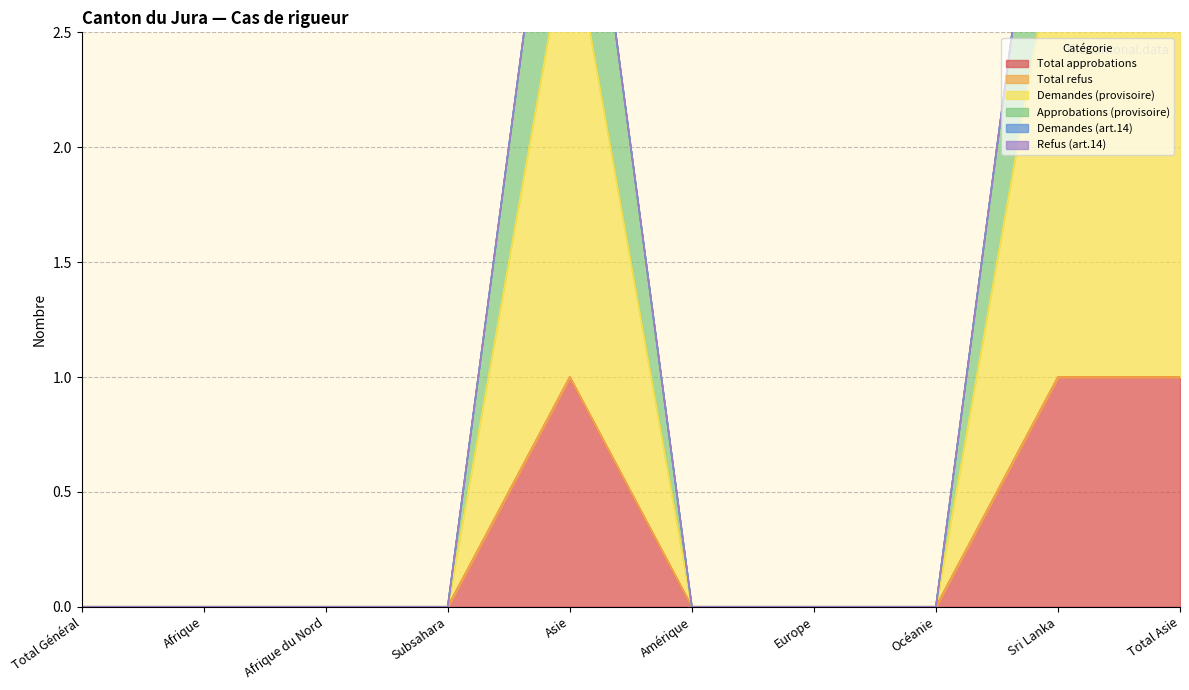

At which category does the chart reach its peak across all series?

Asie